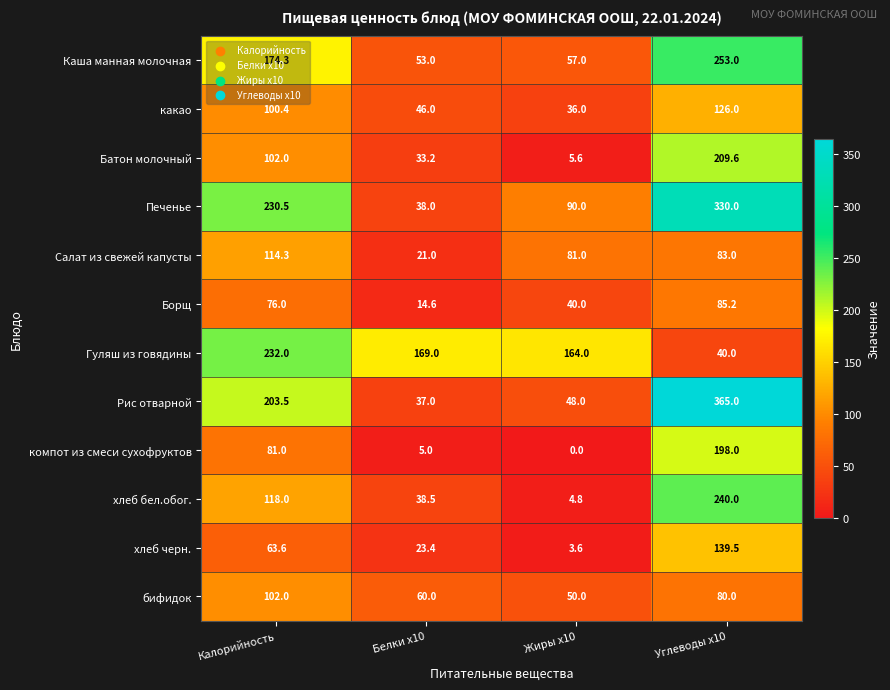

Is the value of Рис отварной at Белки x10 greater than the value of Батон молочный at Жиры x10?

Yes